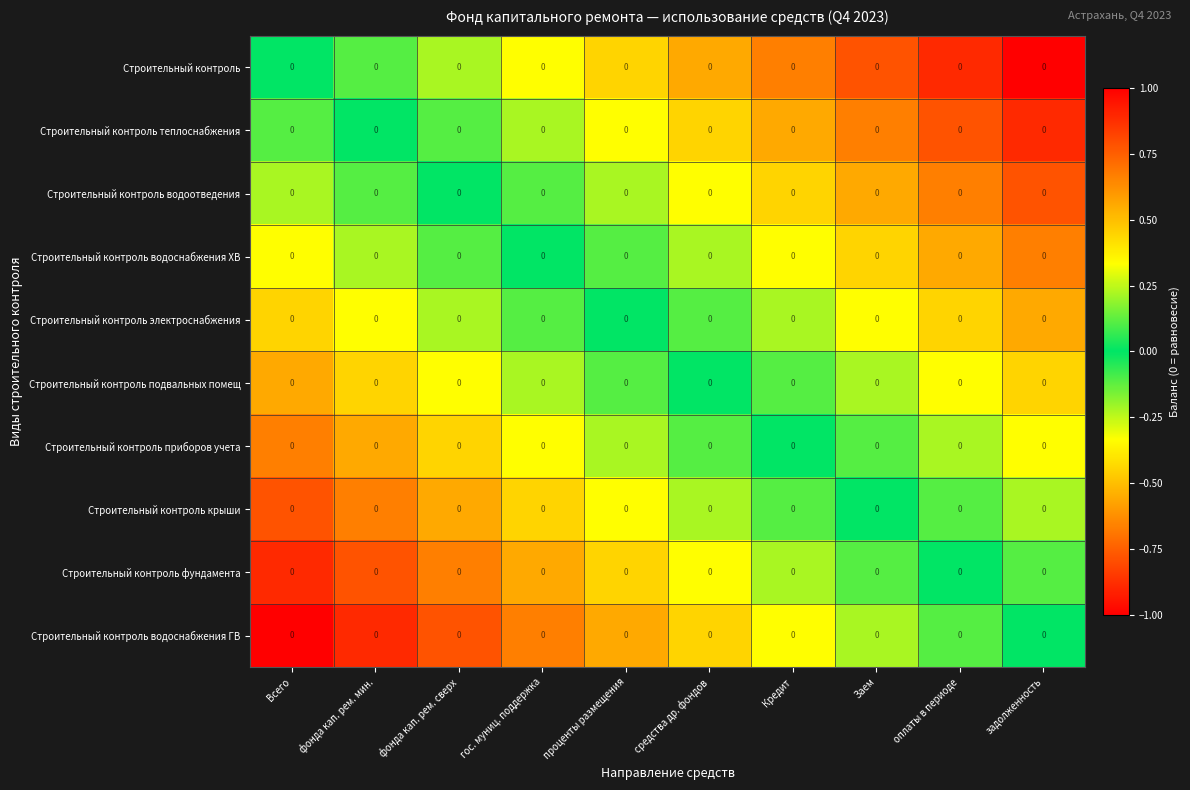

Which series has the widest spread of values?

Строительный контроль